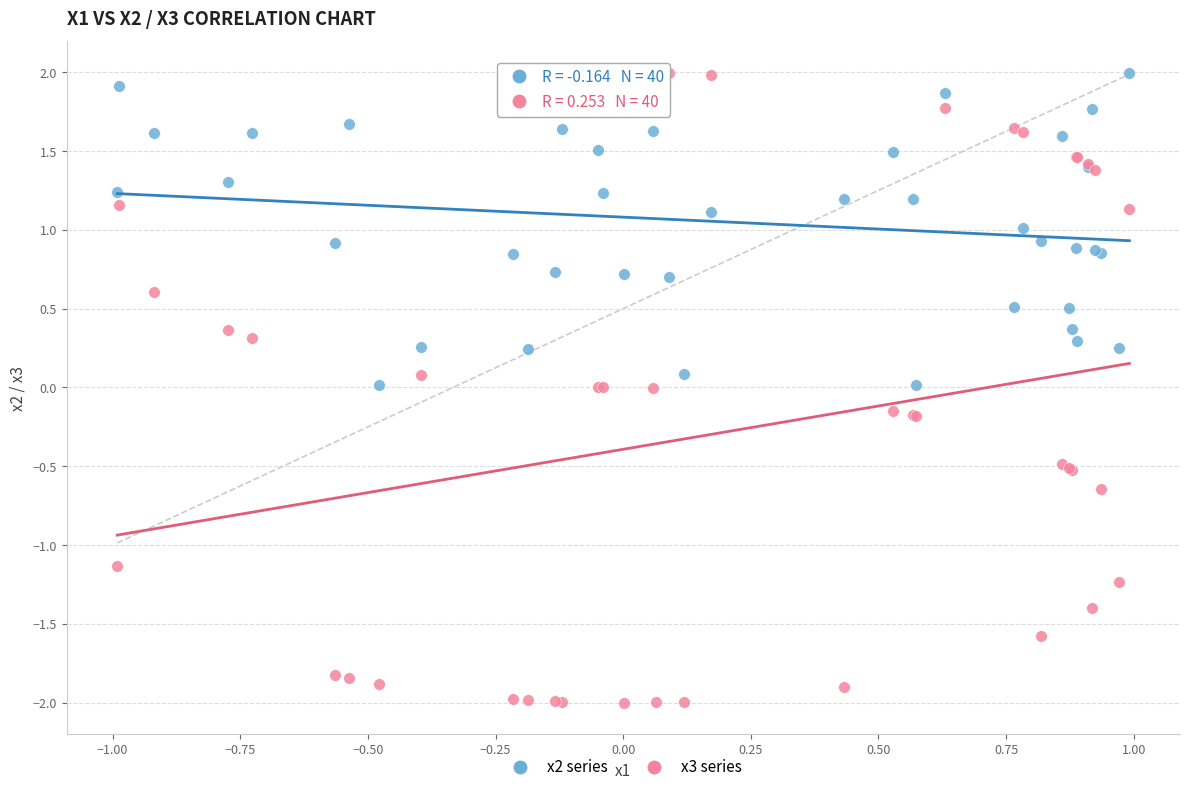

Which series has the widest spread of Y values?

x3 series